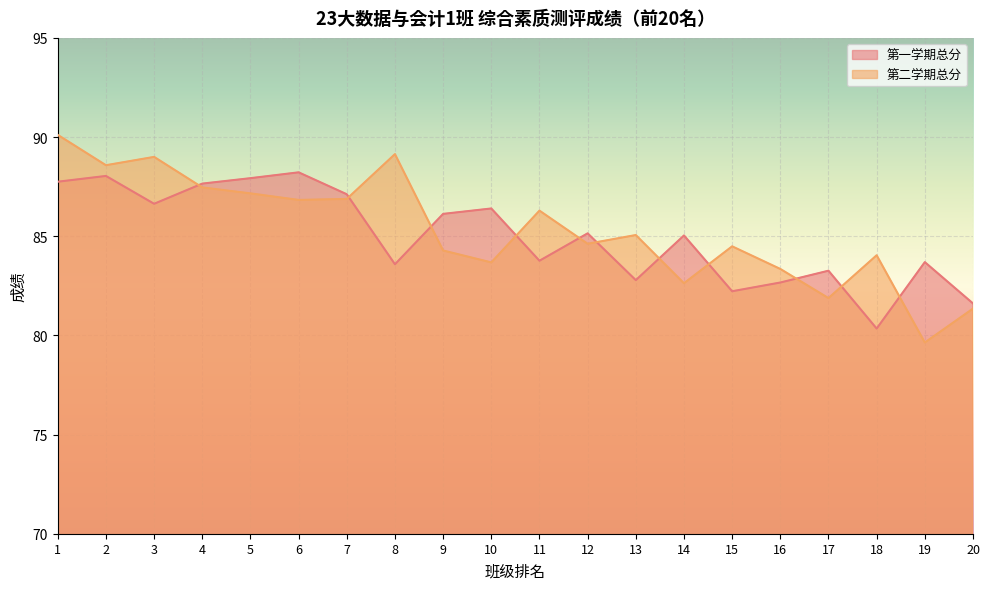

What is the value of the 第一学期总分 point at the 10th from the left?

86.4